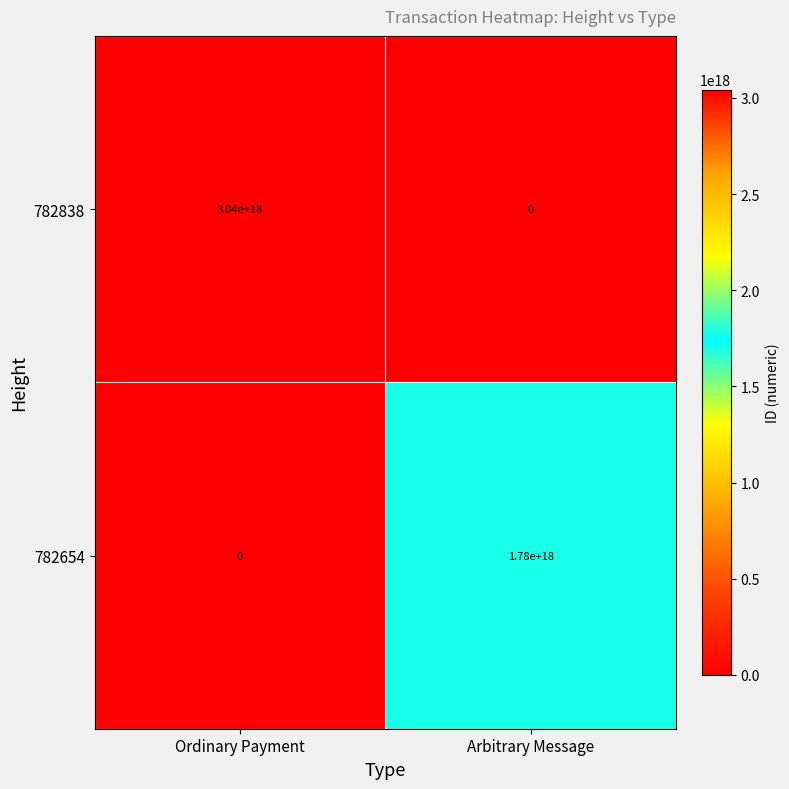

Is it true that 782838 equals 3040000000000000000 at Ordinary Payment?

True